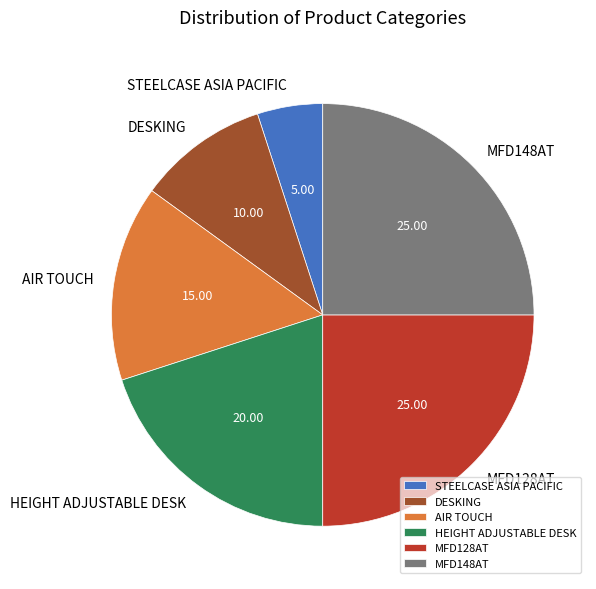

What is the ratio of the value at HEIGHT ADJUSTABLE DESK to the value at STEELCASE ASIA PACIFIC?

4.0